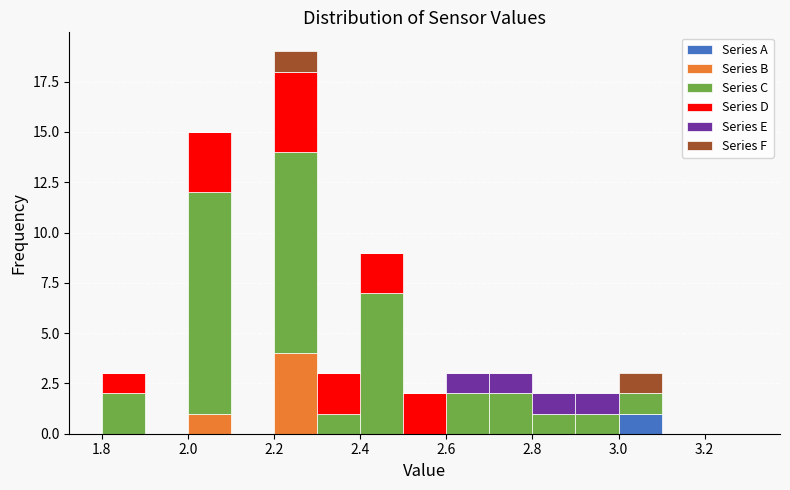

Reading left to right, list every stacked bar in this chart as the range it spans on the x-axis followed by its total height. The values are not printed on the chart, so give them approximately, as read against the axis.

1.8 to 1.9: 3
1.9 to 2.0: 0
2.0 to 2.1: 15
2.1 to 2.2: 0
2.2 to 2.3: 19
2.3 to 2.4: 3
2.4 to 2.5: 9
2.5 to 2.6: 2
2.6 to 2.7: 3
2.7 to 2.8: 3
2.8 to 2.9: 2
2.9 to 3.0: 2
3.0 to 3.1: 3
3.1 to 3.2: 0
3.2 to 3.3: 0